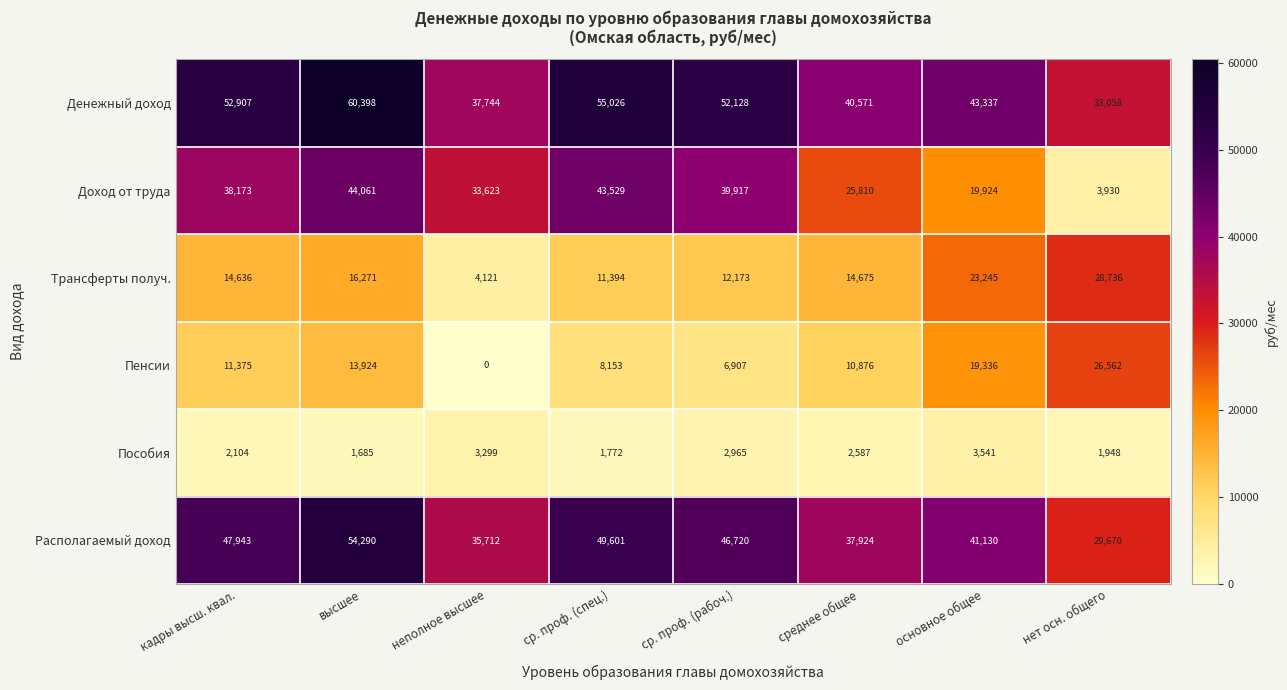

What value does the Пособия series have at нет осн. общего, to the nearest 100?

1900